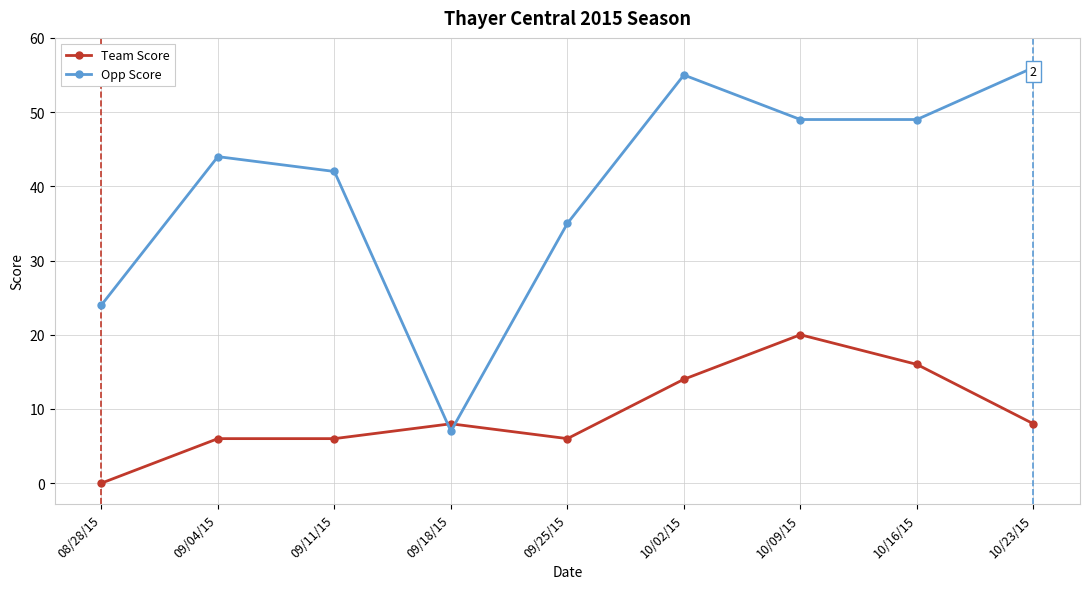

Reading left to right, transcribe all the data shown in this chart.

Team Score: 0	6	6	8	6	14	20	16	8
Opp Score: 24	44	42	7	35	55	49	49	56